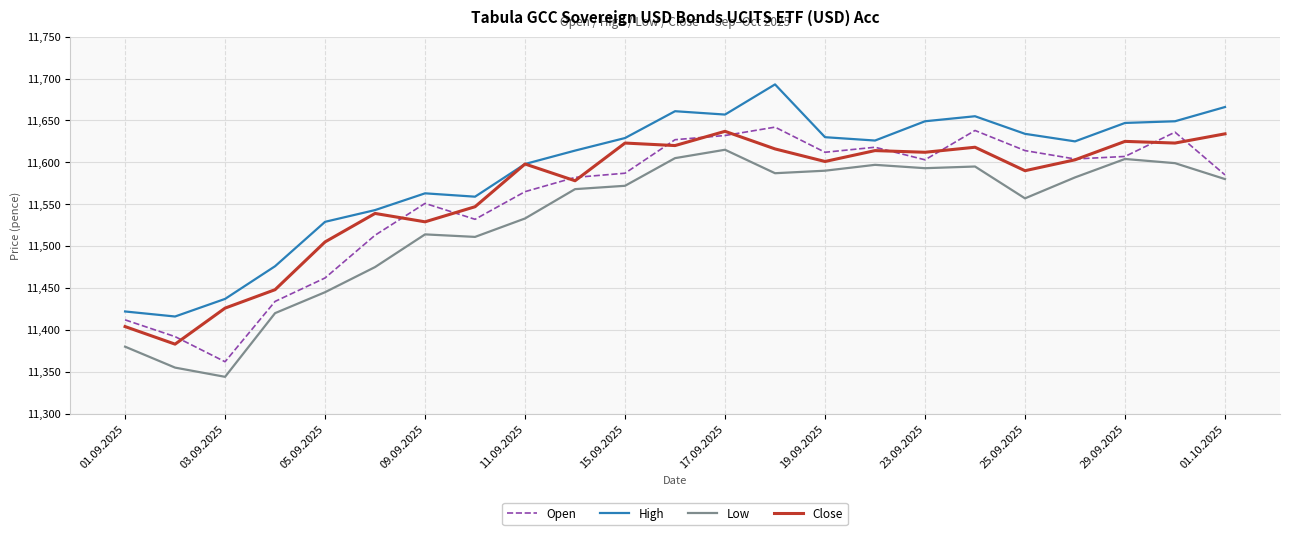

What is the smallest value displayed?

11344